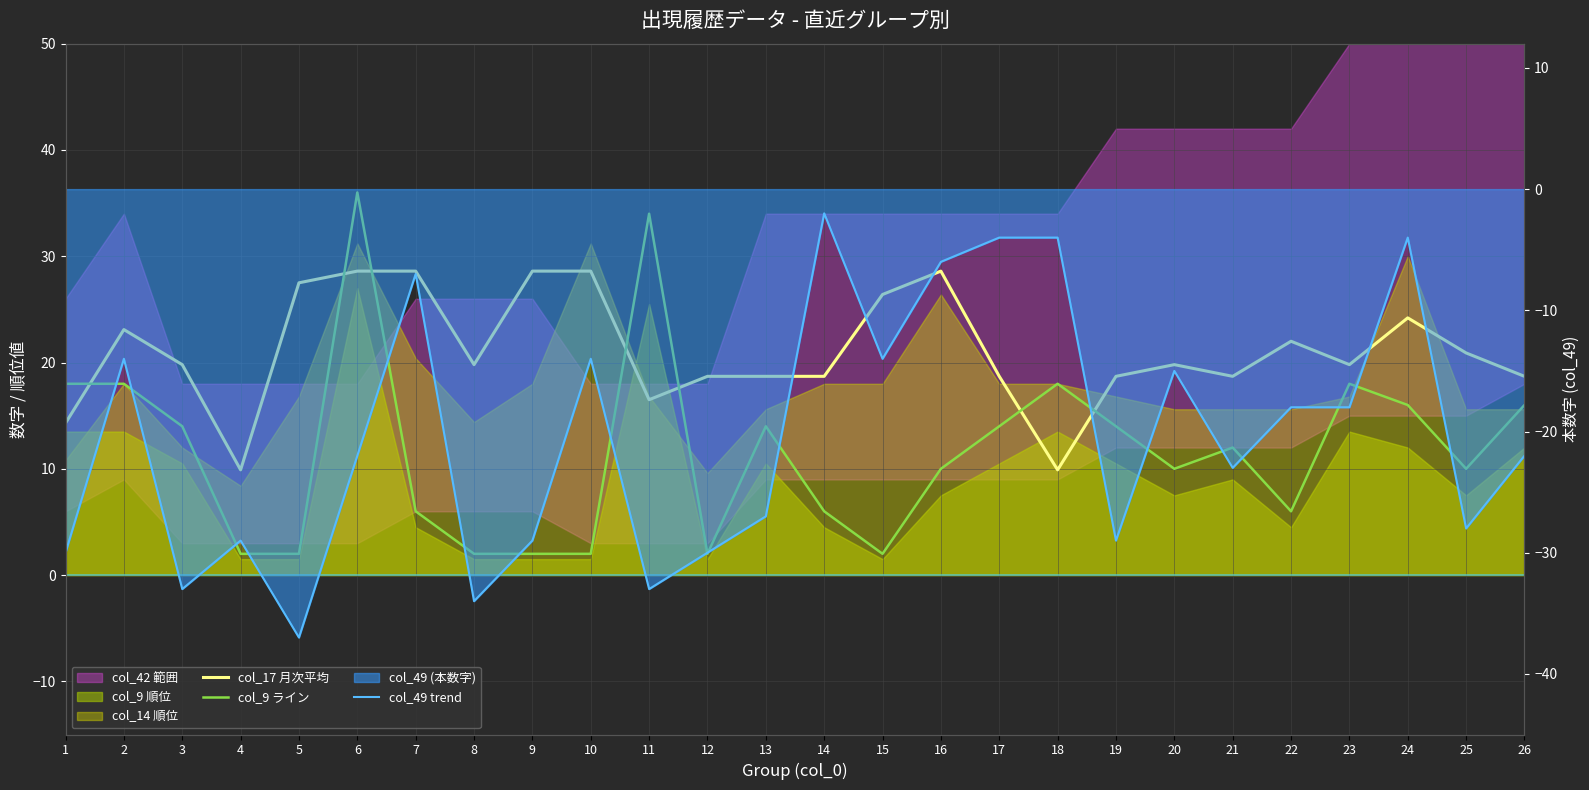

Which series has the largest range (max minus min)?

col_49 trend